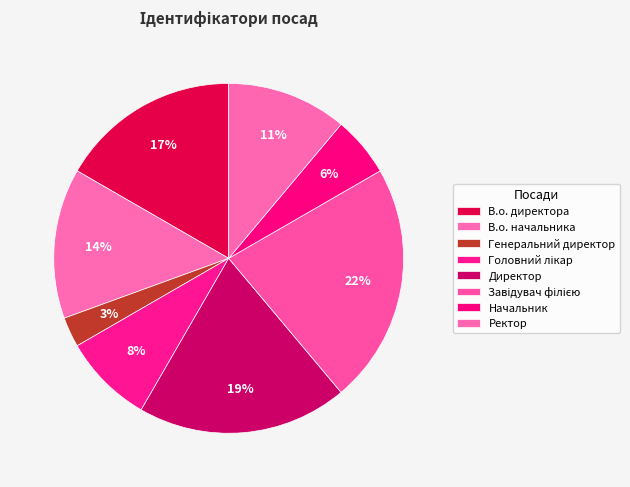

To the nearest percent, what percentage of the pie is В.о. директора?

17%